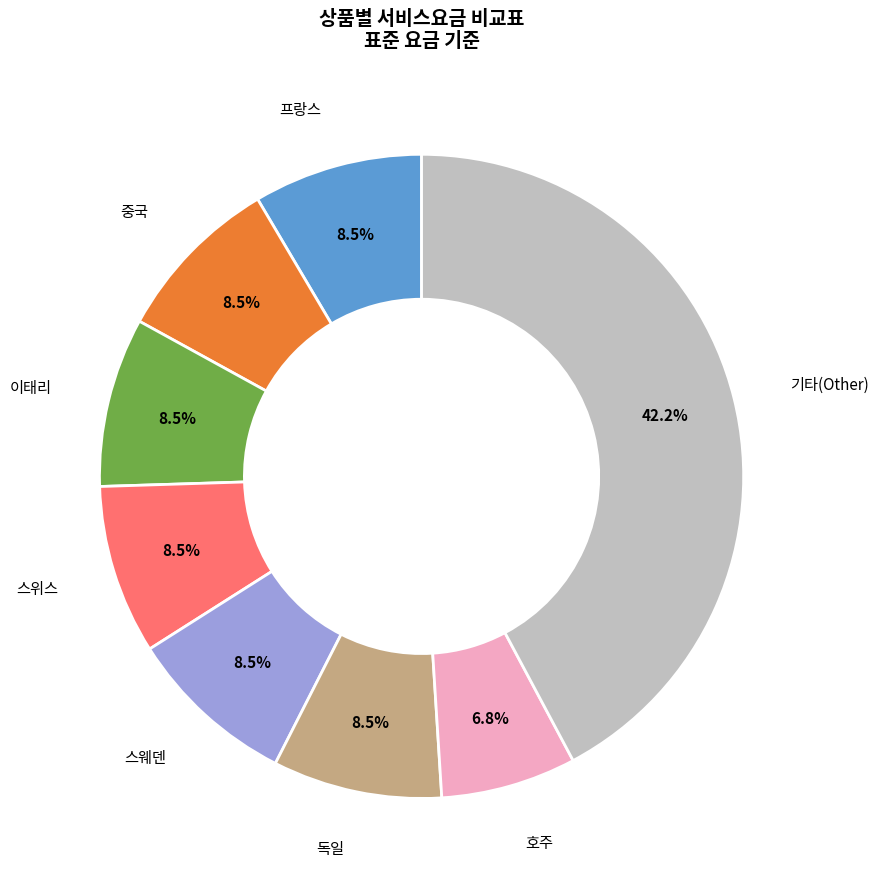

Does any single category account for the majority?

No